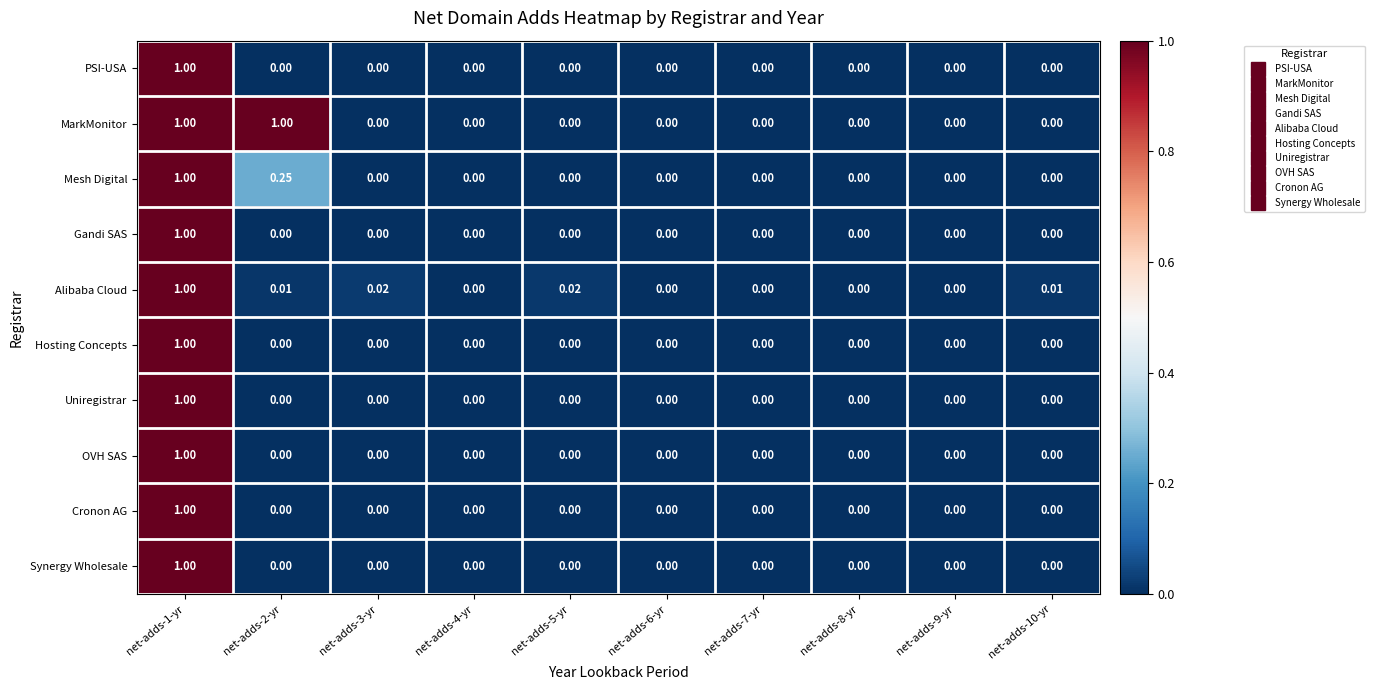

Which series has the largest total across all categories?

MarkMonitor